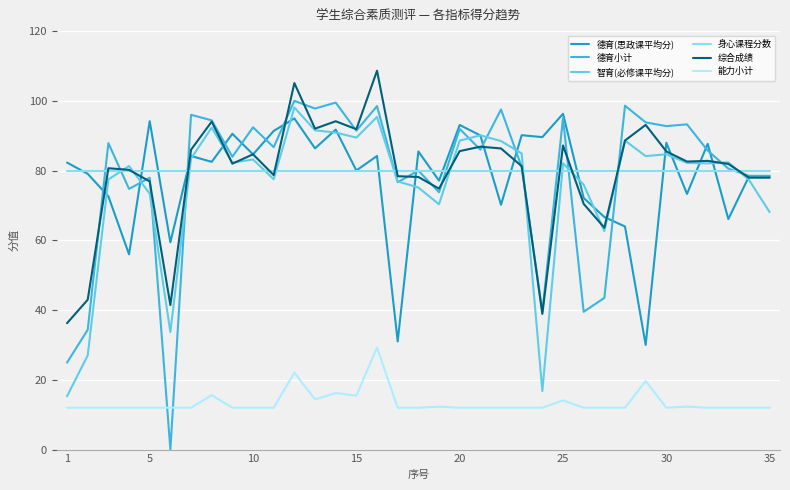

True or false: 能力小计 and 德育小计 cross at least once.

True